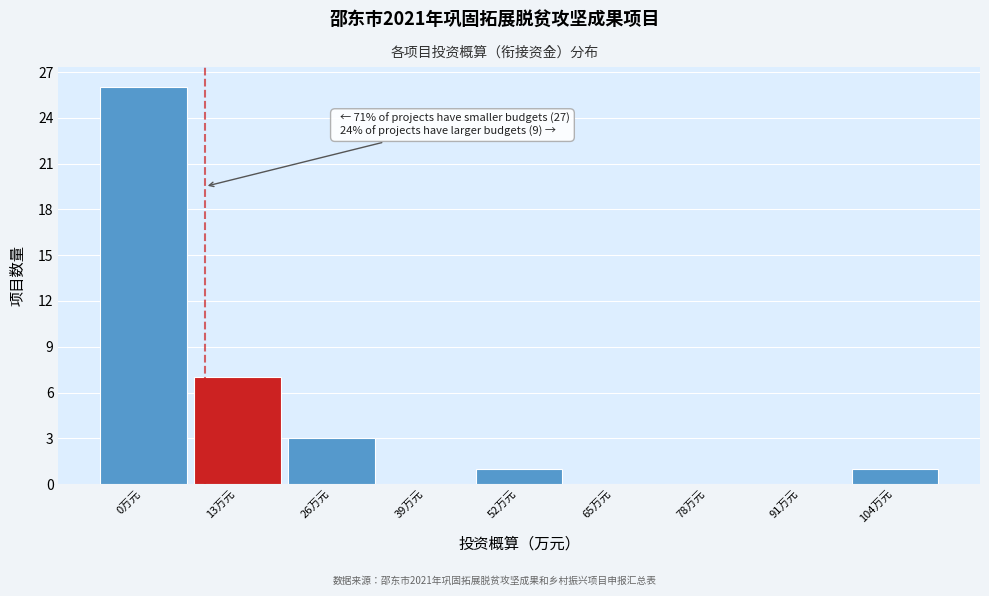

Reading left to right, what are all the values shown in this chart?

0万元=26	13万元=7	26万元=3	39万元=0	52万元=1	65万元=0	78万元=0	91万元=0	104万元=1